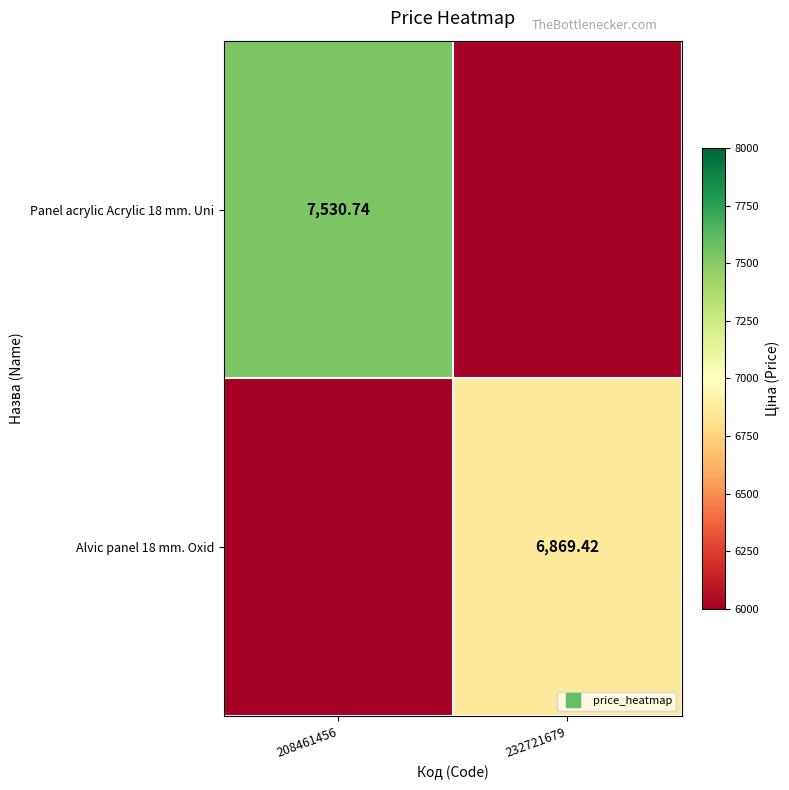

At which category does the chart reach its minimum across all series?

232721679